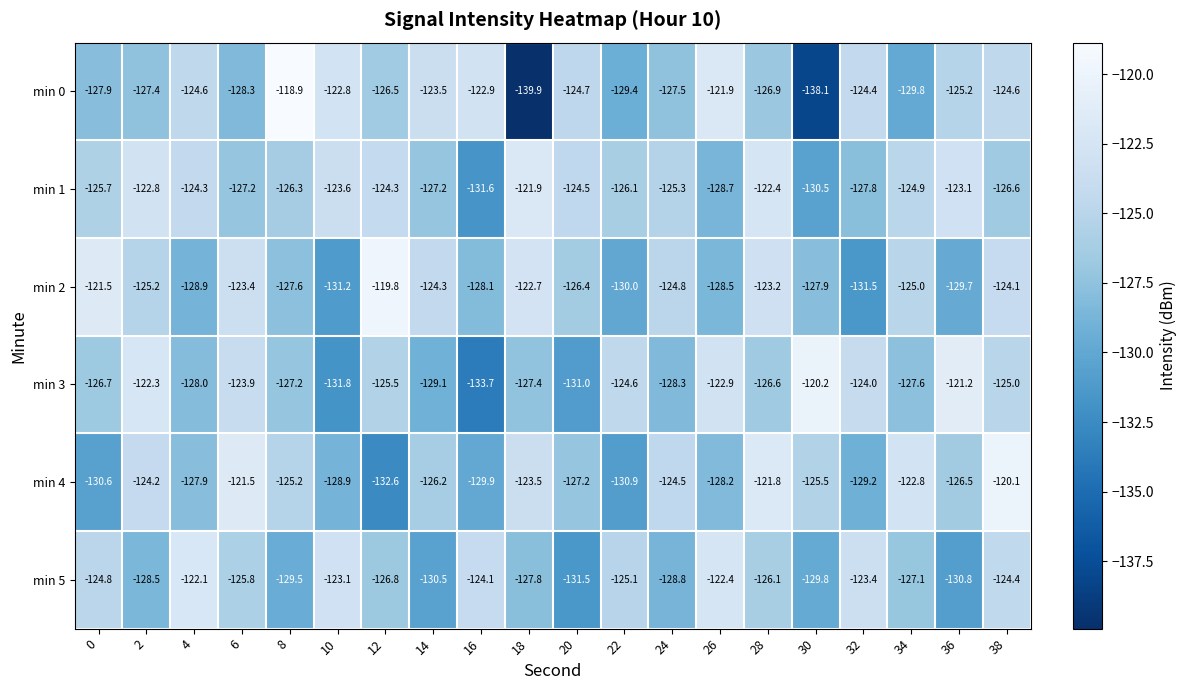

True or false: min 2 has a value of -121.5 at 0.

True